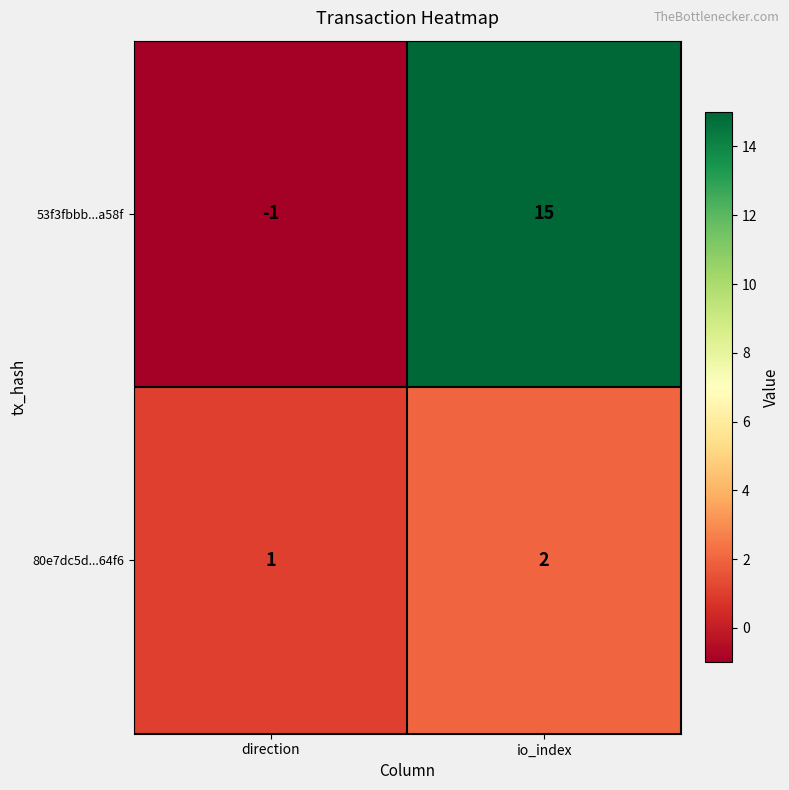

Rank the series at direction from lowest to highest value.

53f3fbbb...a58f, 80e7dc5d...64f6